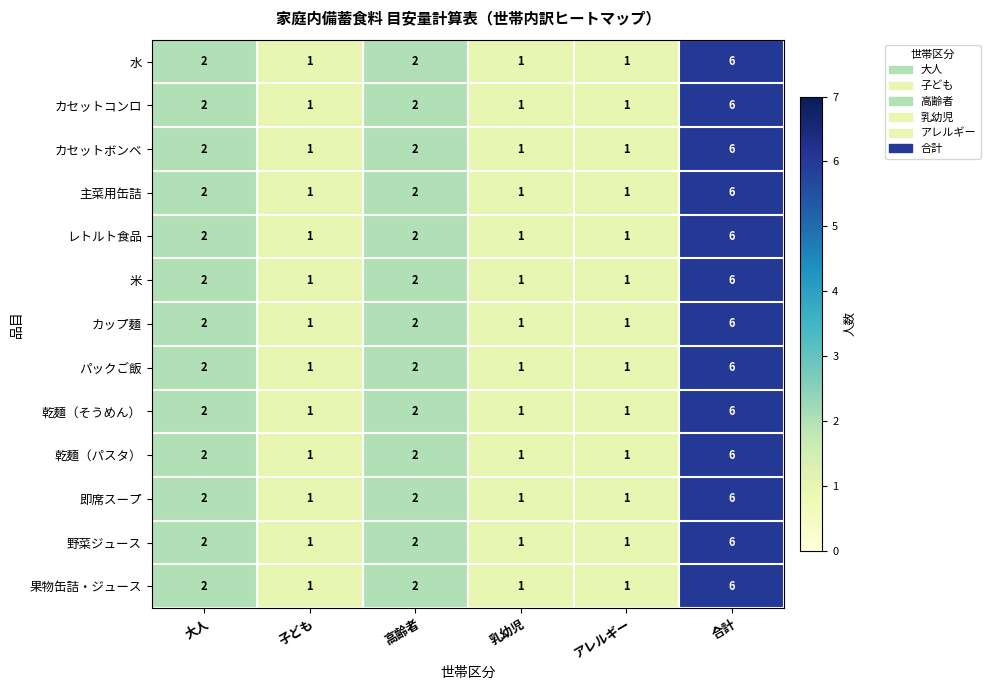

What is the difference between the maximum and minimum values in the レトルト食品 series?

5